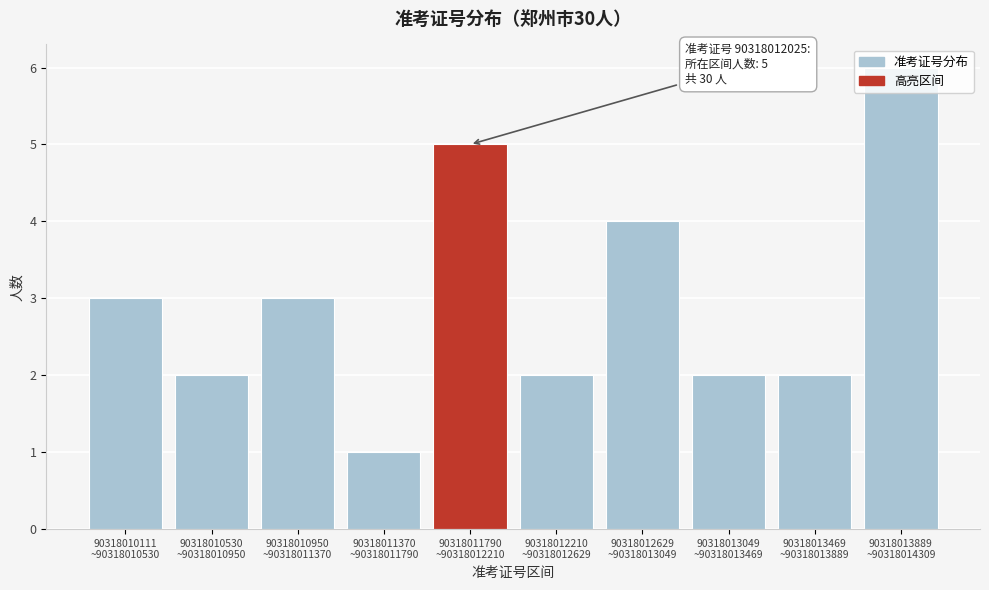

What is the difference between the maximum and minimum values?

5